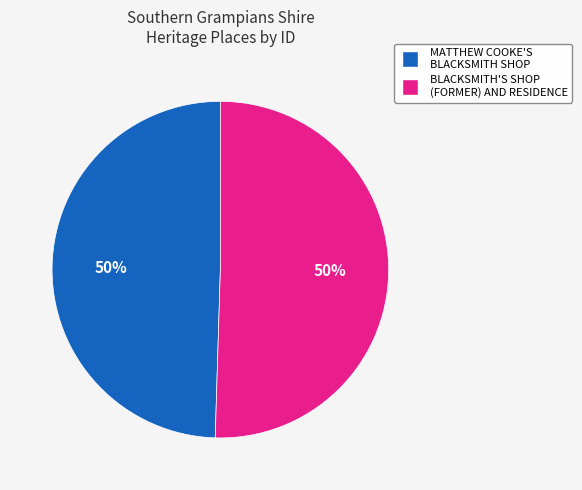

Approximately how many times larger is the value at BLACKSMITH'S SHOP (FORMER) AND RESIDENCE compared to MATTHEW COOKE'S BLACKSMITH SHOP?

1.0